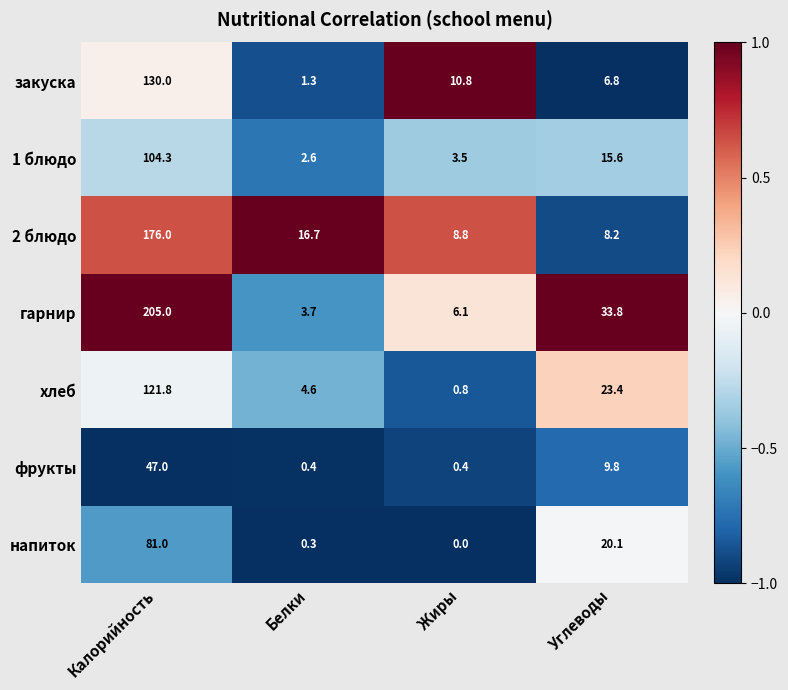

What is the difference between the фрукты values at Калорийность and Углеводы?

37.2